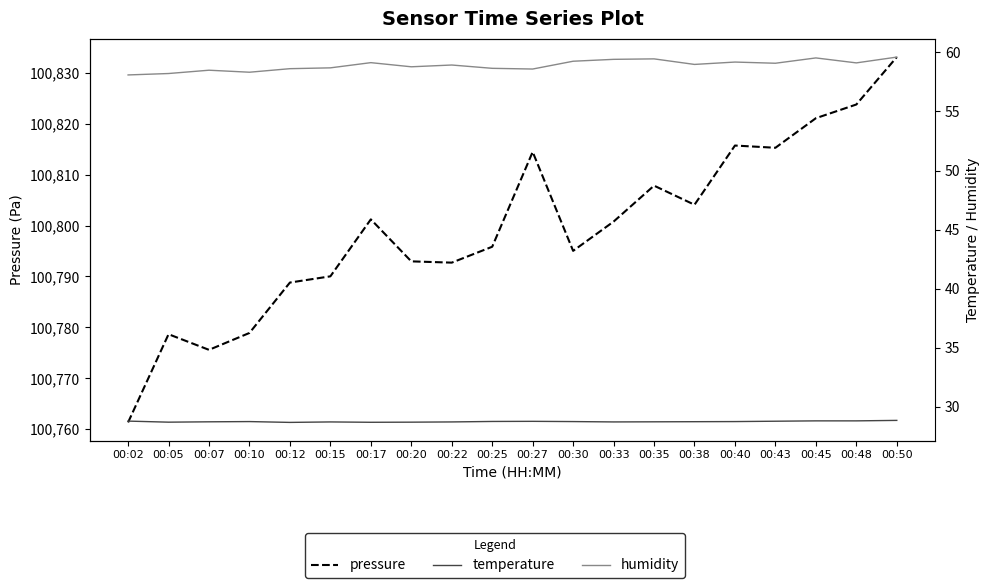

How many interior local peaks does the pressure series have?

5